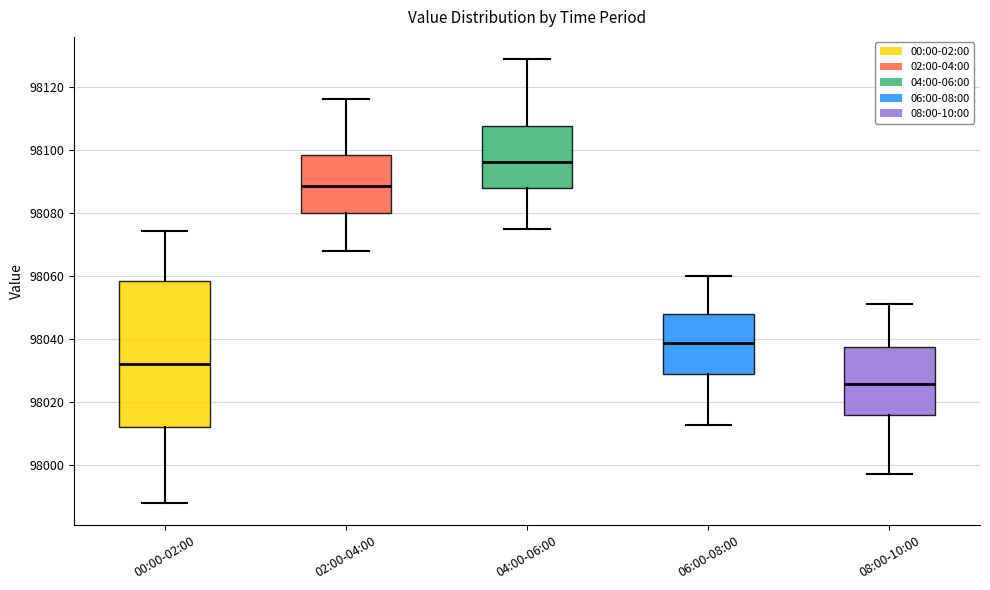

Which box has the highest median line?

04:00-06:00